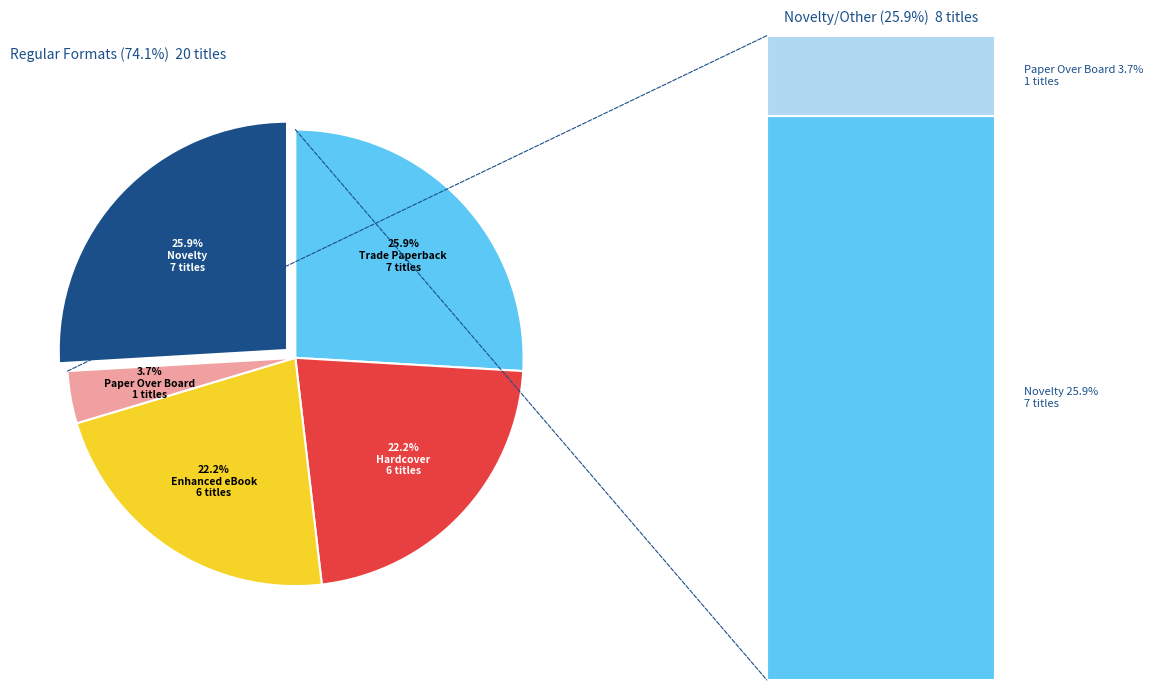

Is it true that Paper Over Board is 11% of the pie?

False